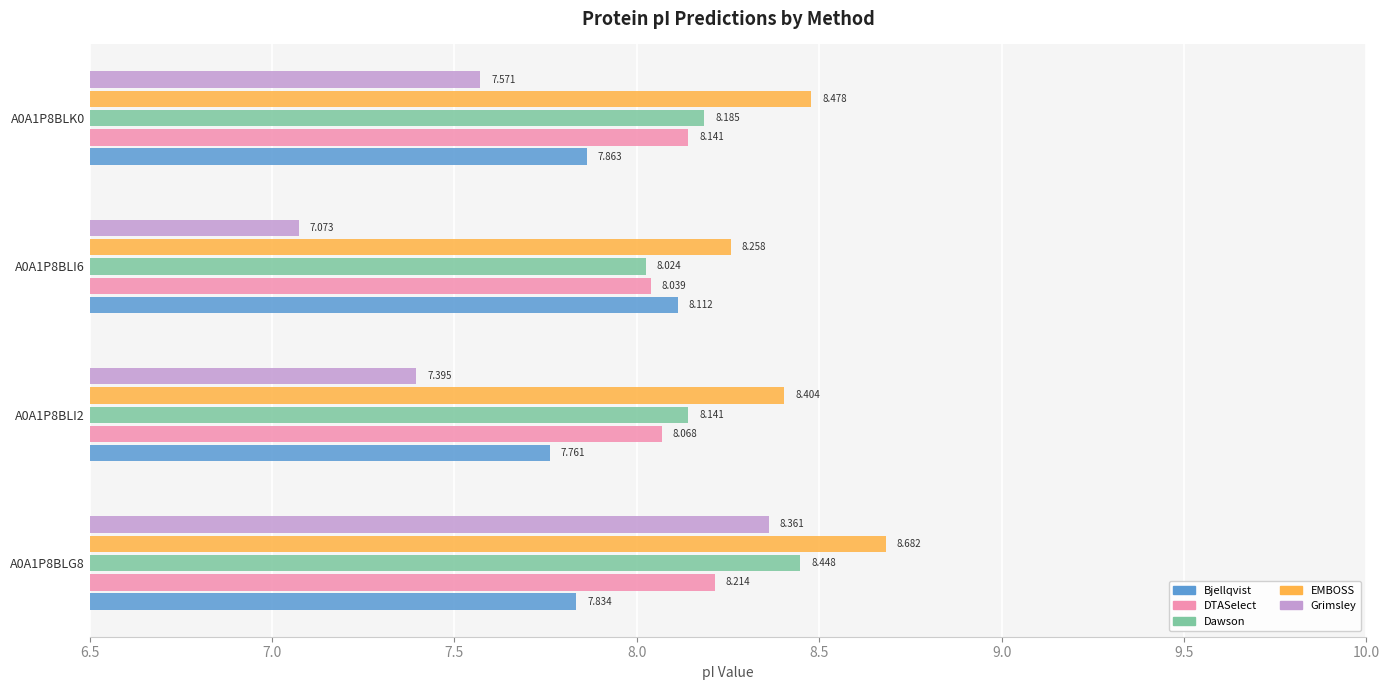

Which series has the largest total across all categories?

EMBOSS